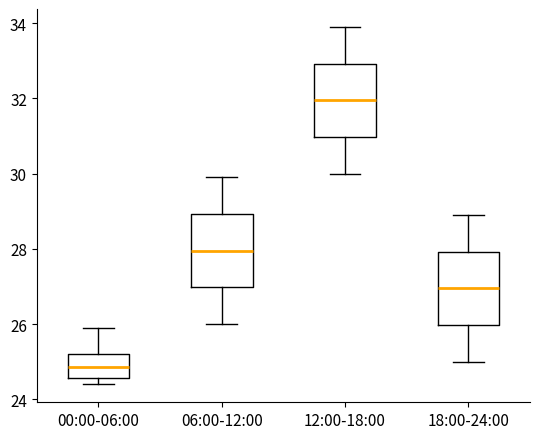

Reading left to right, transcribe this box plot: for each box, give where its median line is, the range the box spans, and where its two whiskers end, as read against the y-axis. The values are not printed on the chart, so give them approximately, as read against the axis.

00:00-06:00: median 24.8, box 24.6 to 25.2, whiskers 24.4 to 26.0
06:00-12:00: median 28.0, box 27.0 to 29.0, whiskers 26.0 to 30.0
12:00-18:00: median 32.0, box 31.0 to 33.0, whiskers 30.0 to 34.0
18:00-24:00: median 27.0, box 26.0 to 28.0, whiskers 25.0 to 29.0